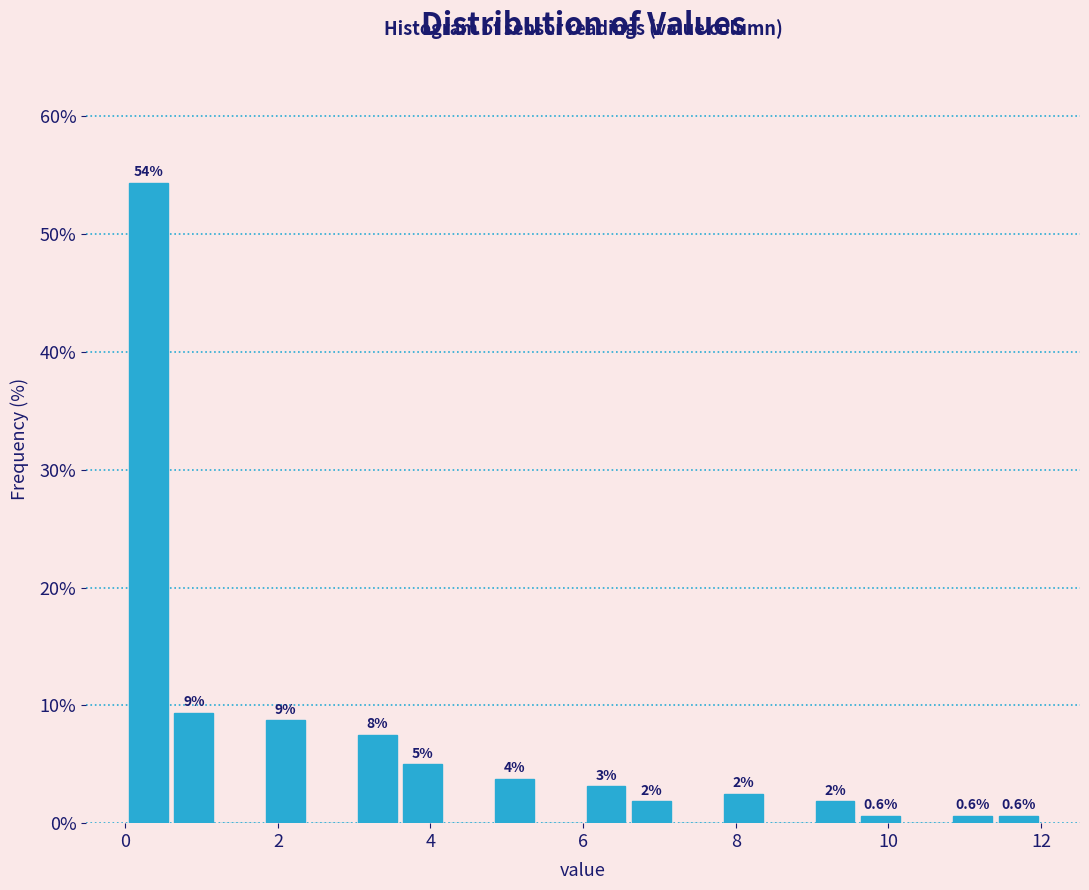

Read against the x-axis, roughly where is the centre of the tallest bar?

0.4